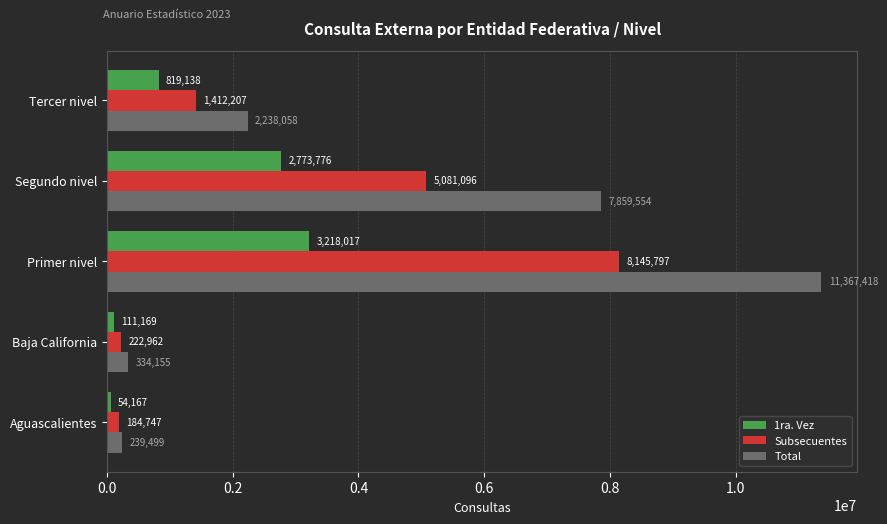

Which series has the widest spread of values?

Total